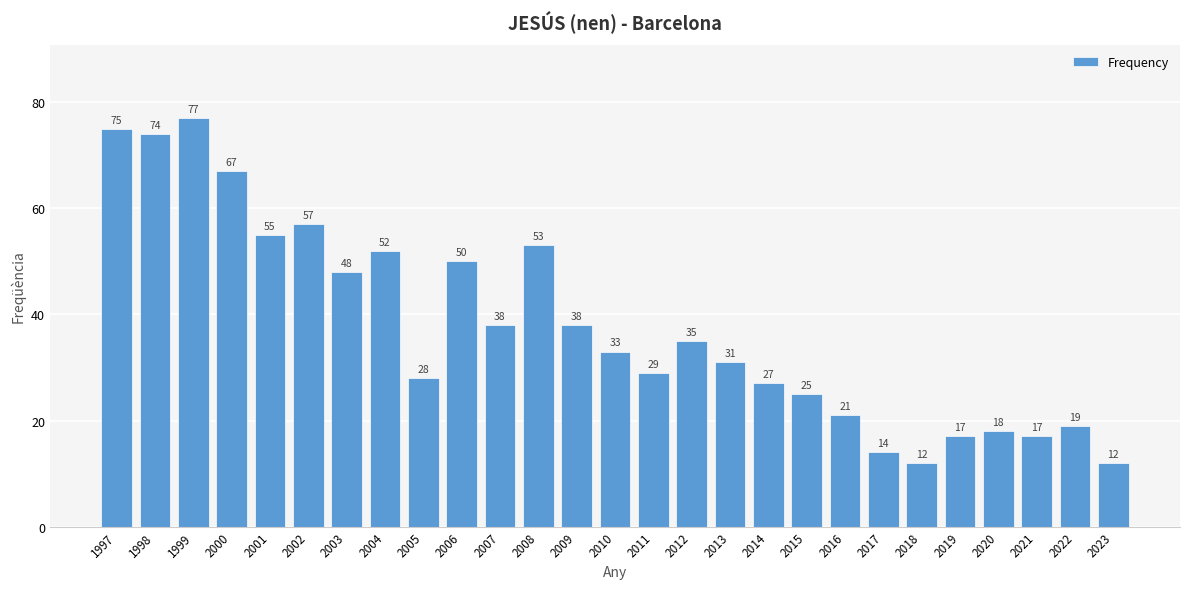

What is the average value?

38